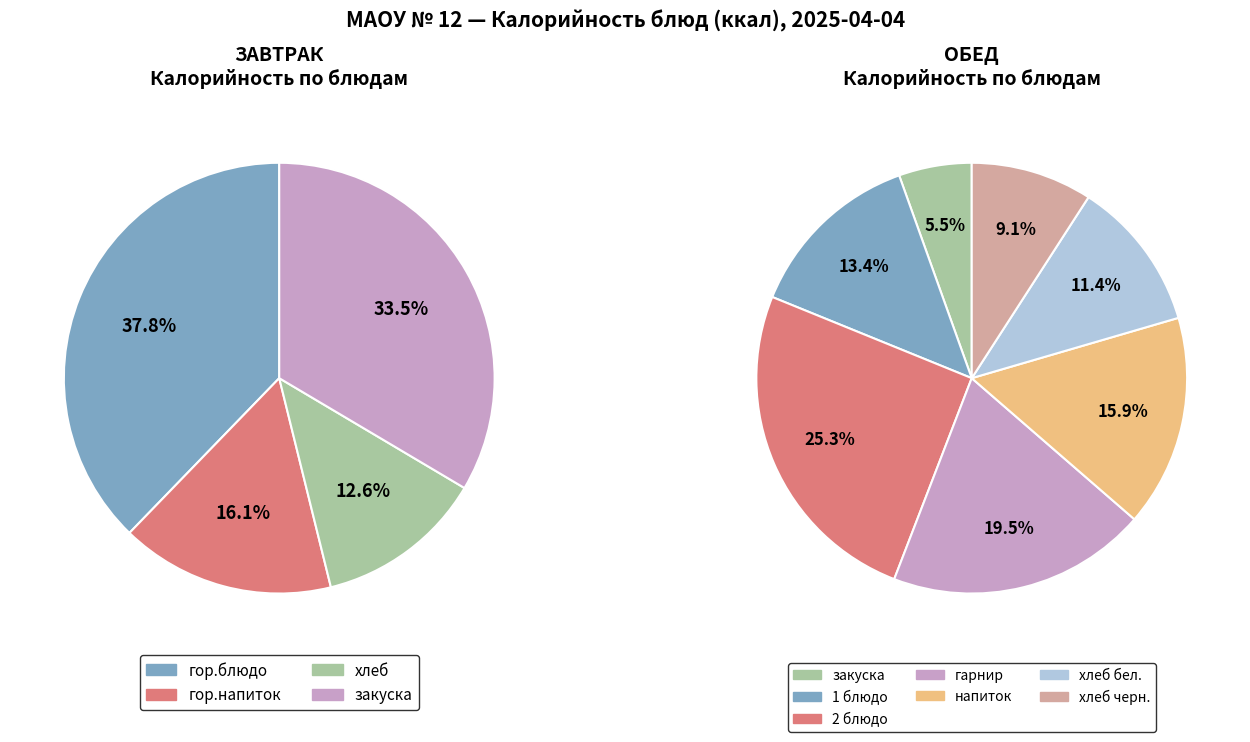

Is 2 блюдо the majority of the pie?

No